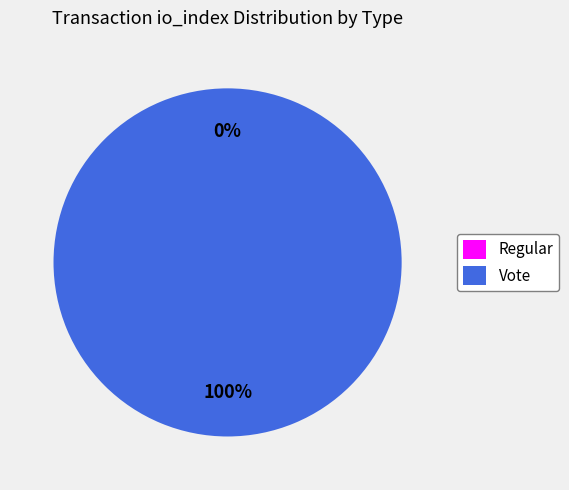

How many slices are in this pie chart?

2